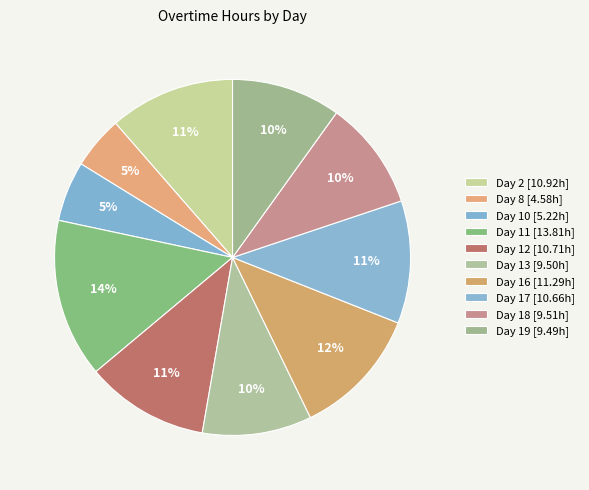

Approximately how many times larger is the value at Day 12 compared to Day 13?

1.1